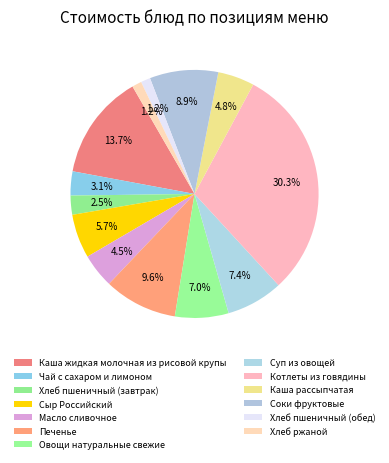

Combined, do Хлеб пшеничный (завтрак) and Хлеб пшеничный (обед) account for over 50%?

No